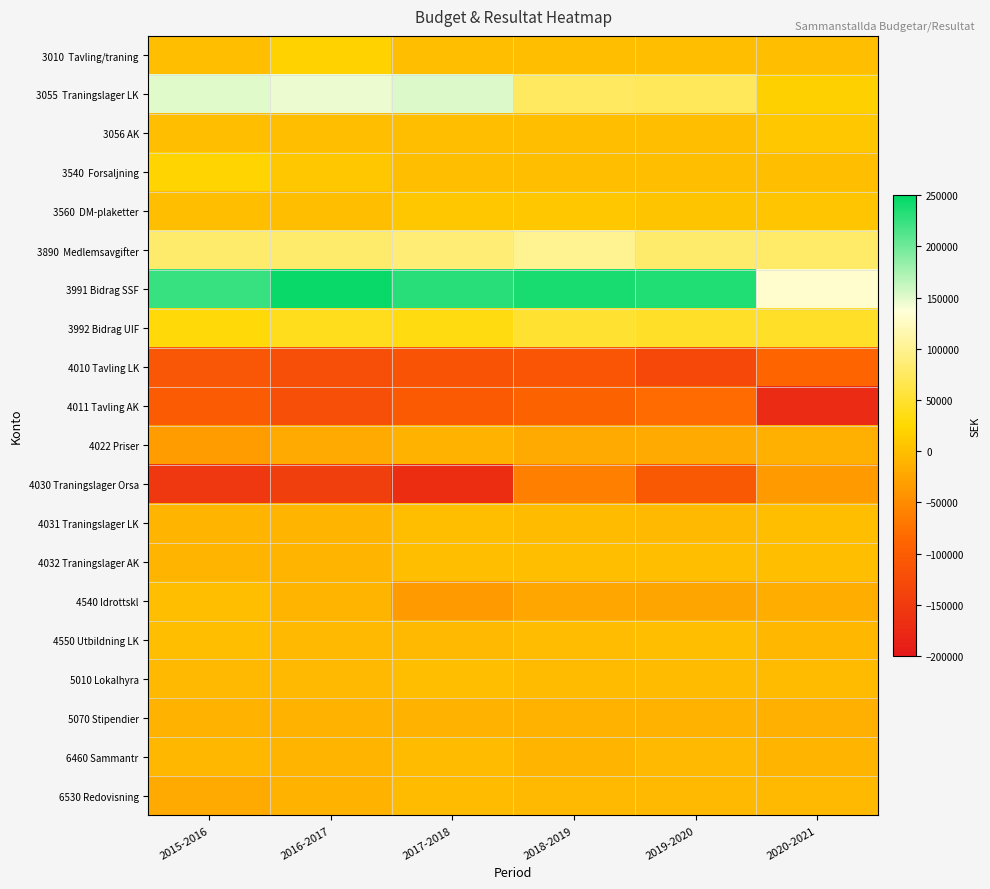

Which category has the highest value across all series?

2016-2017